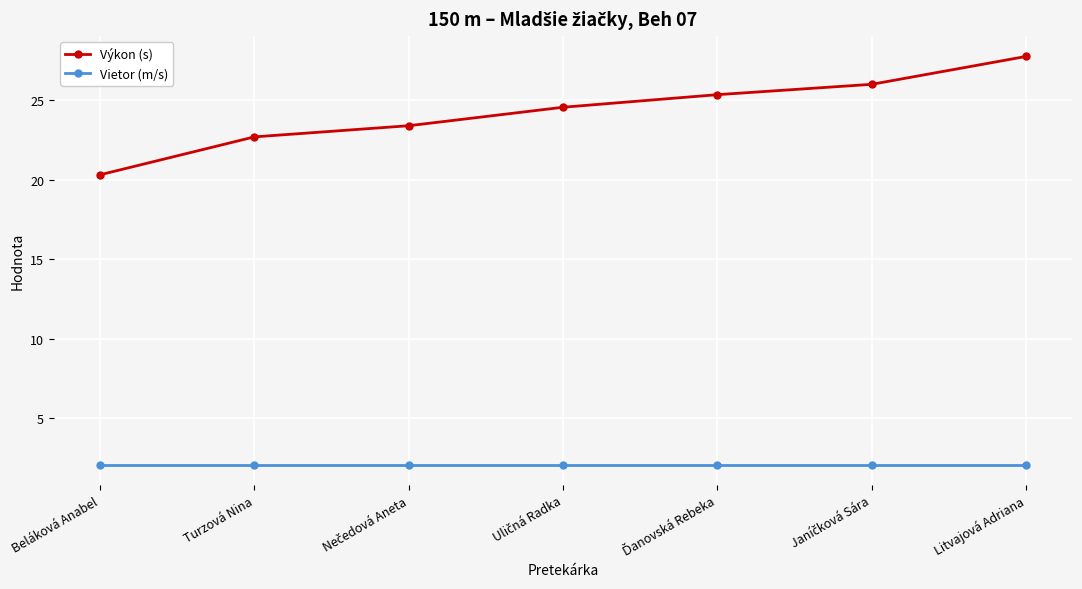

At which category is the sum across all series the highest?

Litvajová Adriana